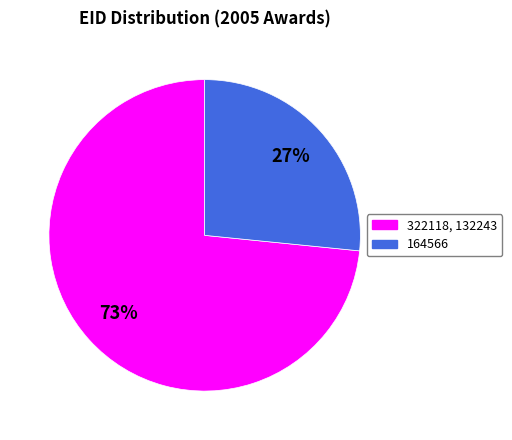

How many slices are in this pie chart?

2